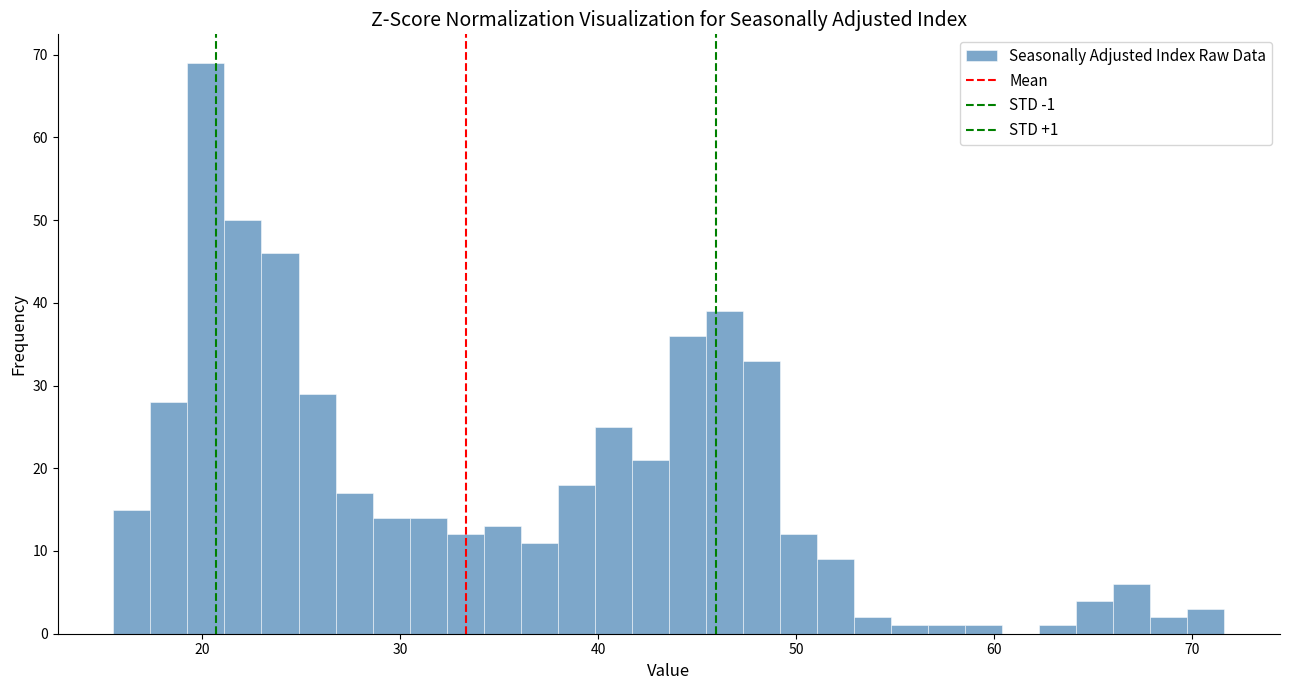

Read against the x-axis, roughly where is the centre of the tallest bar?

20